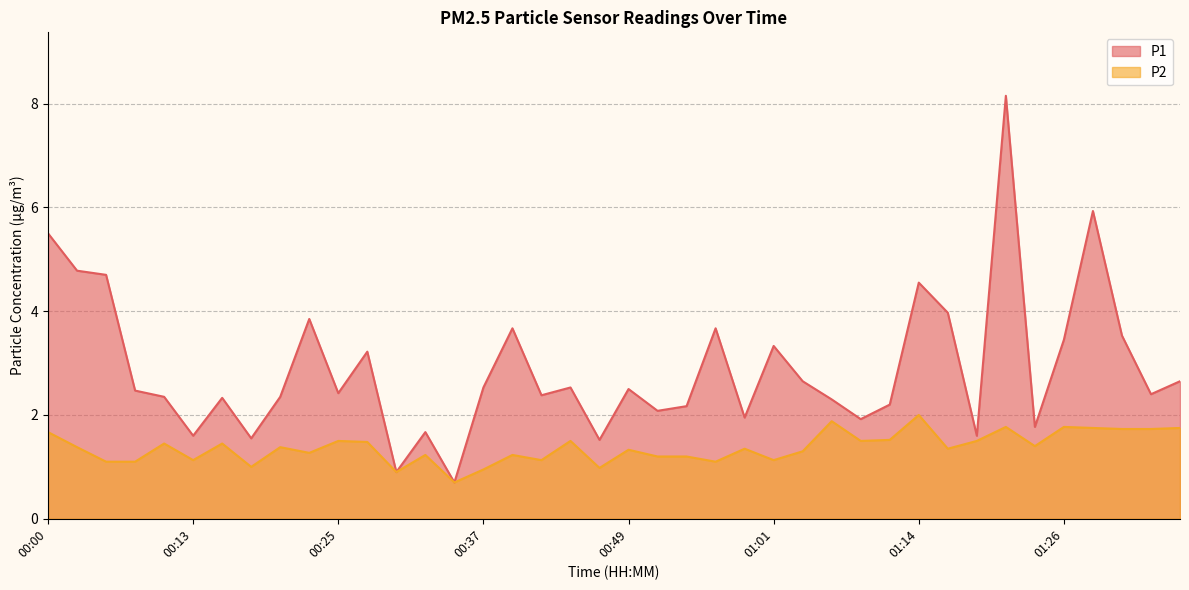

Reading left to right, extract all data points from this chart.

P1: 00:00=5.5	00:03=4.8	00:05=4.7	00:08=2.5	00:10=2.4	00:13=1.6	00:15=2.3	00:17=1.6	00:20=2.4	00:22=3.9	00:25=2.4	00:27=3.2	00:30=0.9	00:32=1.7	00:34=0.7	00:37=2.5	00:39=3.7	00:42=2.4	00:44=2.5	00:47=1.5	00:49=2.5	00:51=2.1	00:54=2.2	00:56=3.7	00:59=1.9	01:01=3.3	01:04=2.6	01:06=2.3	01:09=1.9	01:11=2.2	01:14=4.5	01:16=4.0	01:18=1.6	01:21=8.2	01:23=1.8	01:26=3.5	01:28=5.9	01:31=3.5	01:33=2.4	01:35=2.6
P2: 00:00=1.7	00:03=1.4	00:05=1.1	00:08=1.1	00:10=1.4	00:13=1.1	00:15=1.4	00:17=1.0	00:20=1.4	00:22=1.3	00:25=1.5	00:27=1.5	00:30=0.9	00:32=1.2	00:34=0.7	00:37=0.9	00:39=1.2	00:42=1.1	00:44=1.5	00:47=1.0	00:49=1.3	00:51=1.2	00:54=1.2	00:56=1.1	00:59=1.4	01:01=1.1	01:04=1.3	01:06=1.9	01:09=1.5	01:11=1.5	01:14=2.0	01:16=1.4	01:18=1.5	01:21=1.8	01:23=1.4	01:26=1.8	01:28=1.8	01:31=1.7	01:33=1.7	01:35=1.8